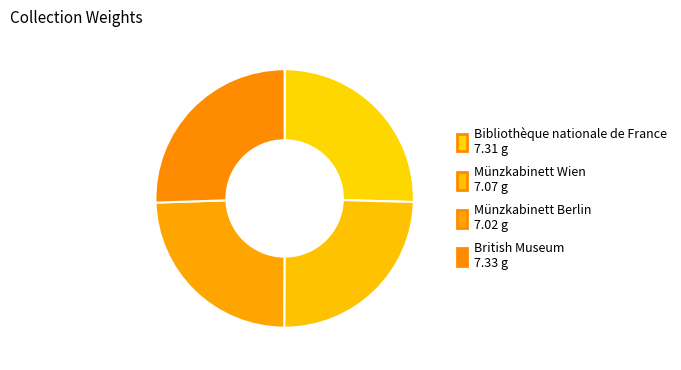

Is there a majority slice in this chart?

No